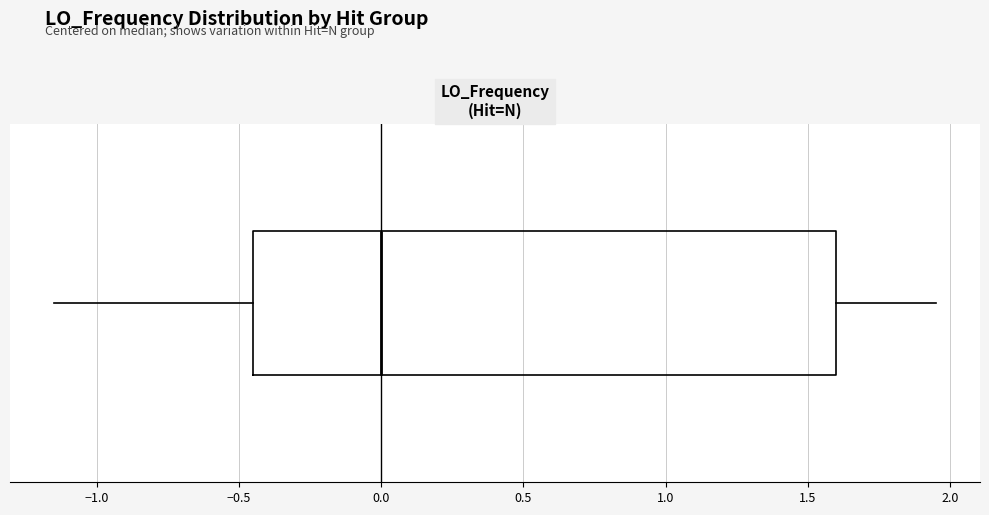

Read this box plot against the x-axis: the position of the median line, the range covered by the box, and the ends of both whiskers. The values are not printed on the chart, so give them approximately, as read against the axis.

median 0.00, box -0.45 to 1.60, whiskers -1.15 to 1.95